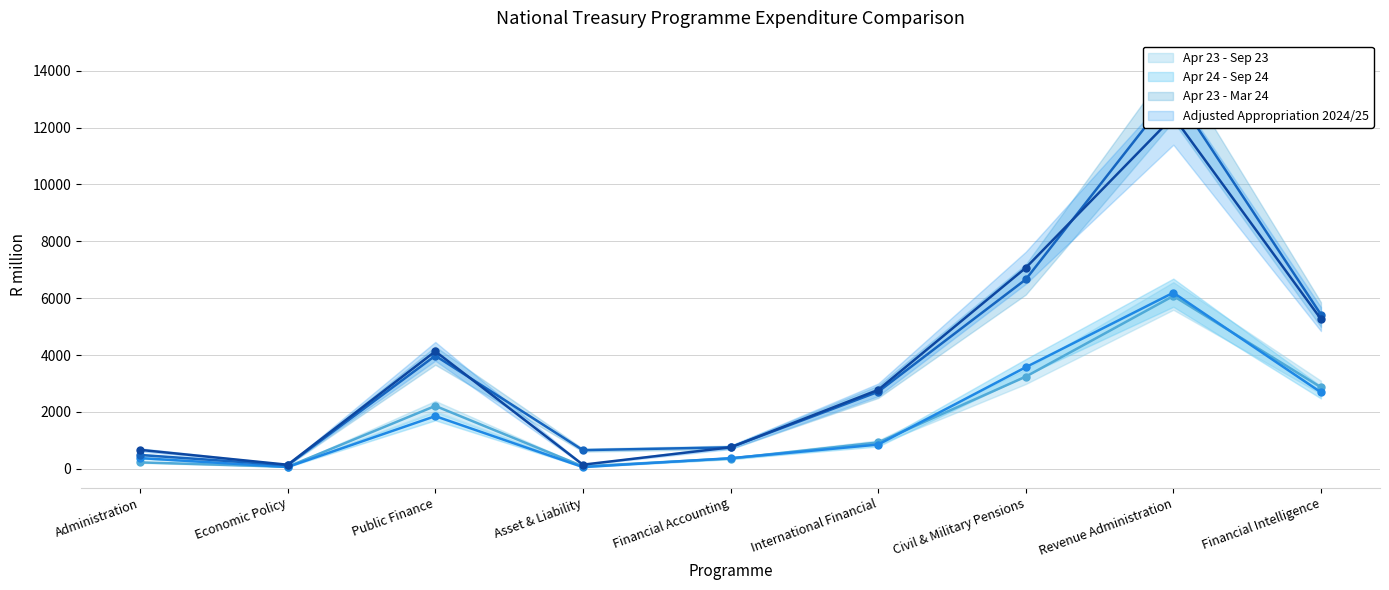

What is the difference between the highest and lowest values at Economic Policy?

78.7